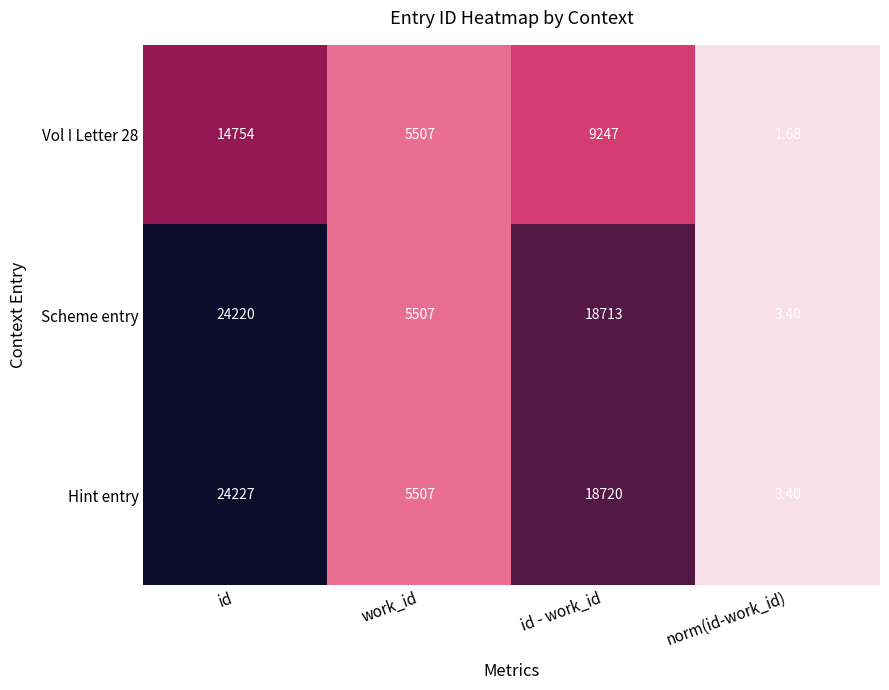

Which category has the highest value across all series?

id